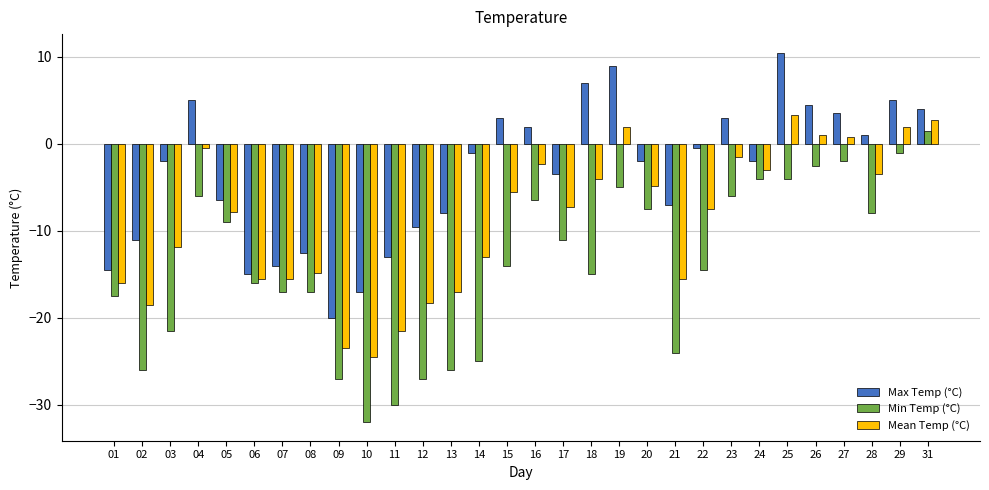

Does the chart contain any negative values?

Yes